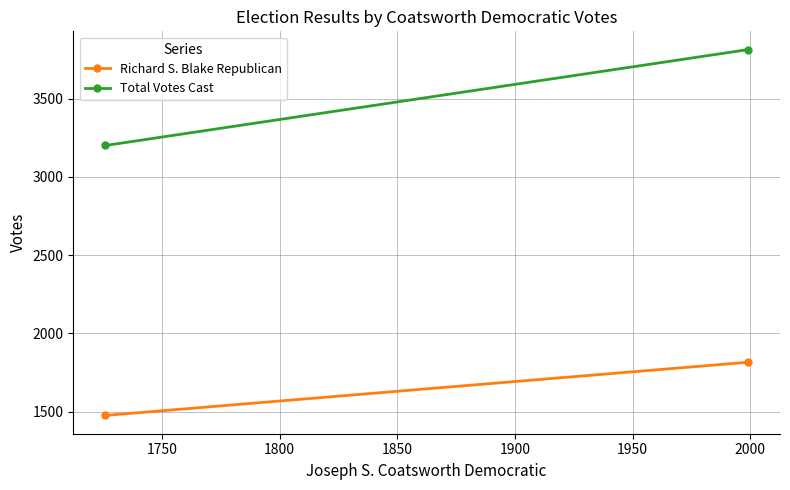

What is the highest value of the Total Votes Cast series?

3814